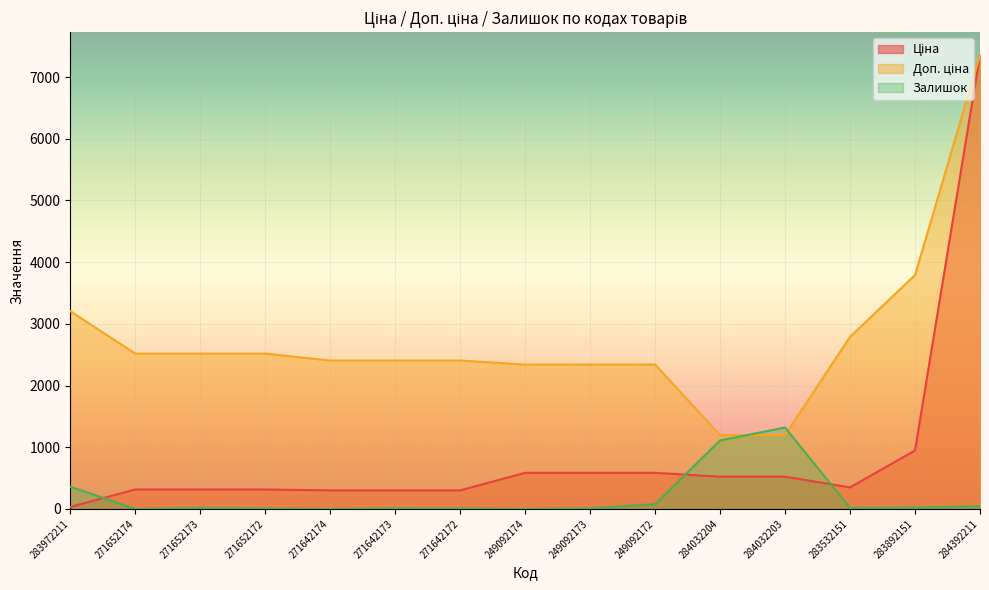

How many times do Залишок and Ціна cross each other?

3